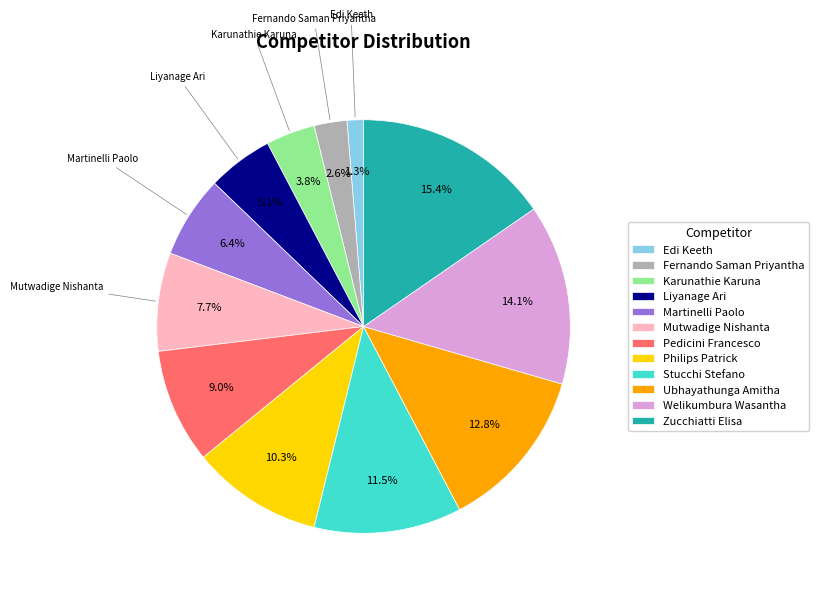

Does Mutwadige Nishanta represent more than half of the total?

No